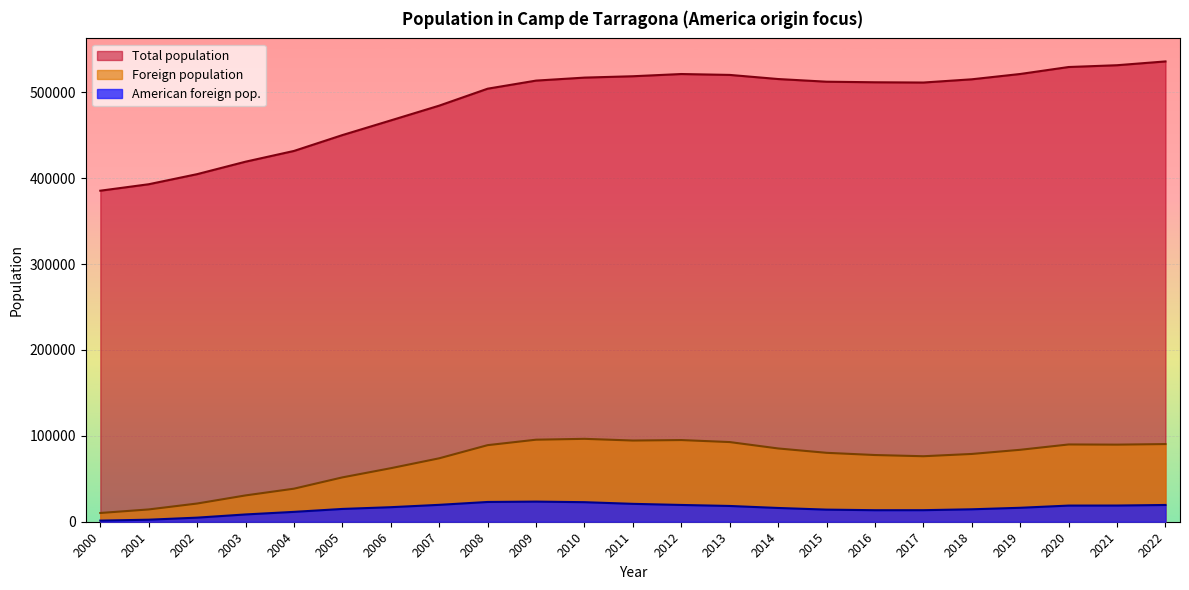

Is it true that Foreign population equals 73854 at 2007?

True